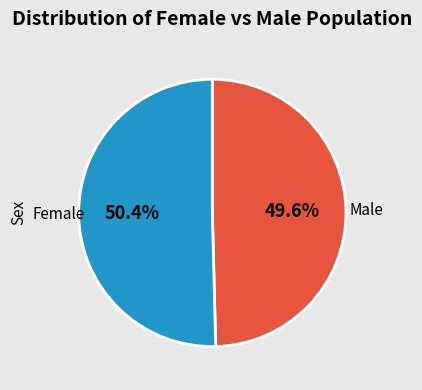

Count the number of slices in the pie.

2